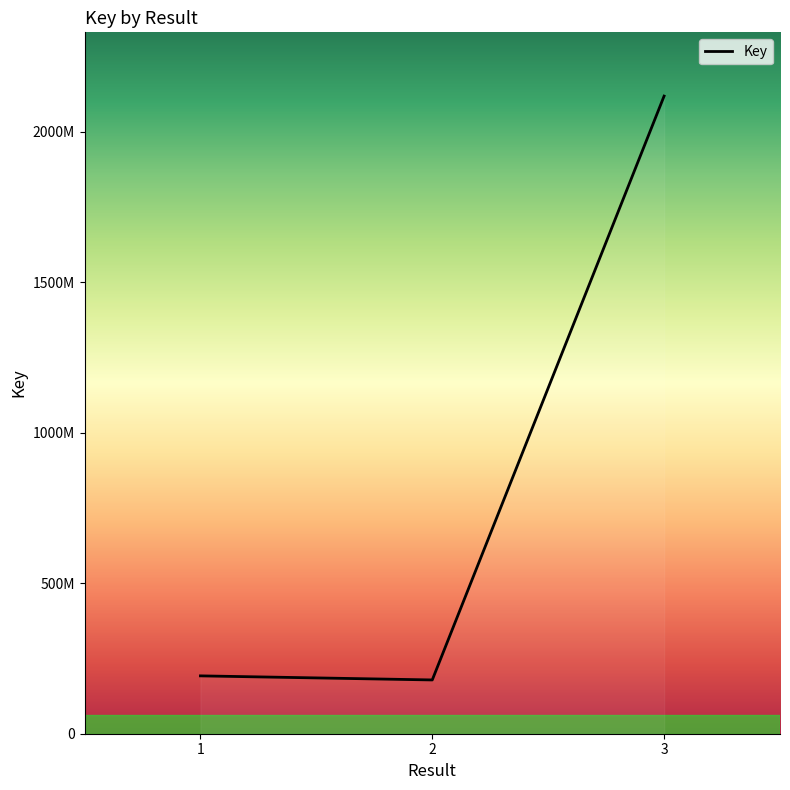

What is the value of the 1st point from the left?

192186725